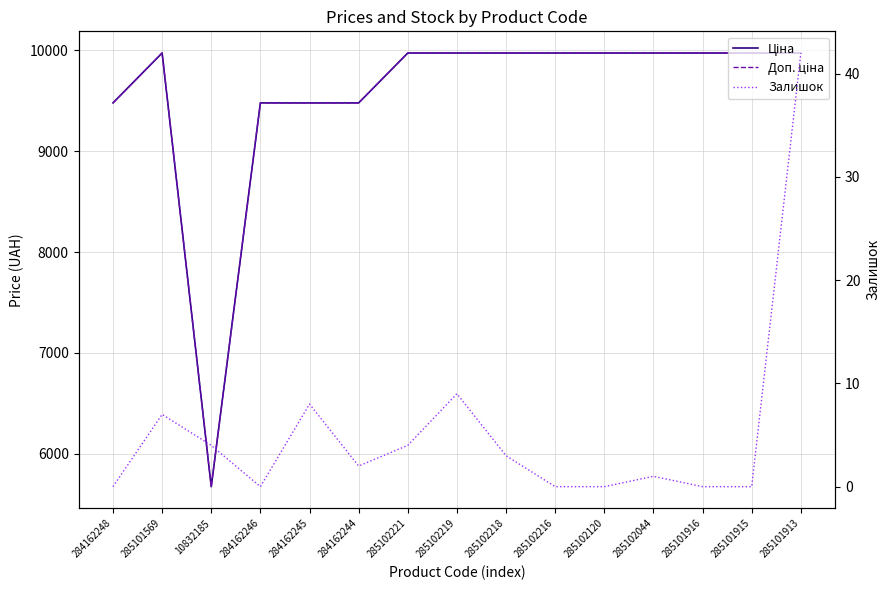

What are all the series names shown in the legend?

Ціна, Доп. ціна, Залишок